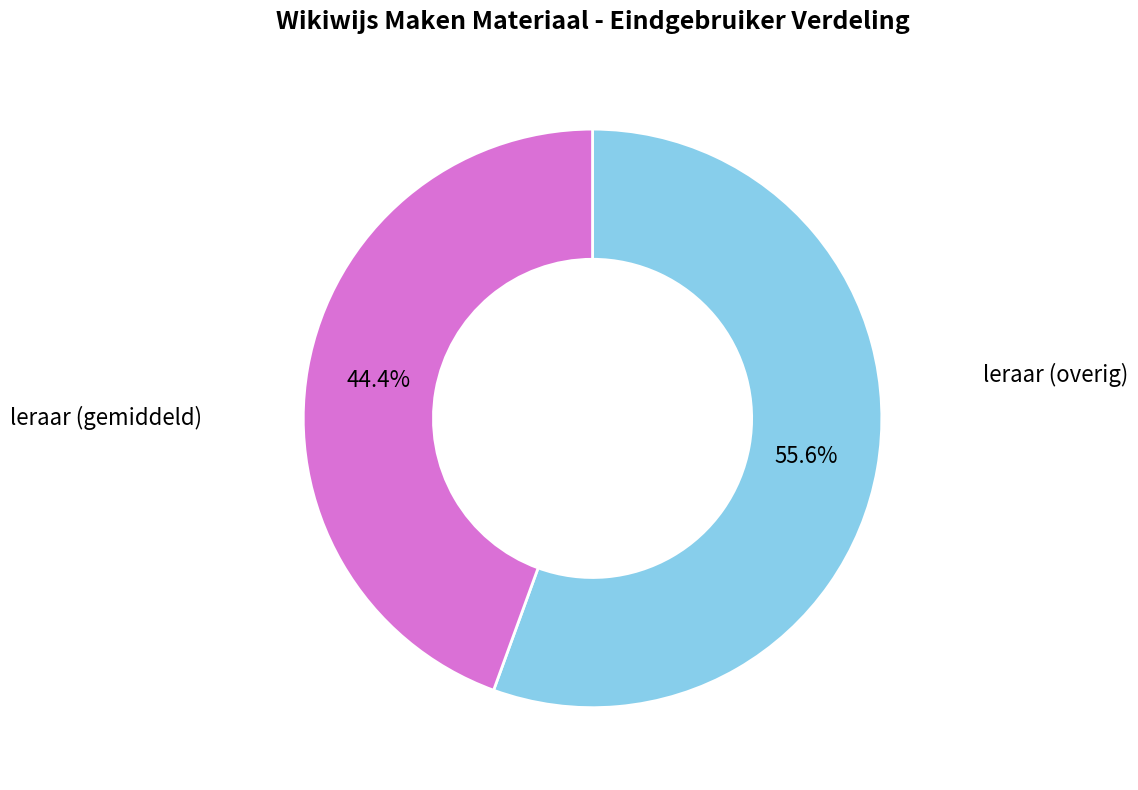

Count the number of slices in the pie.

2